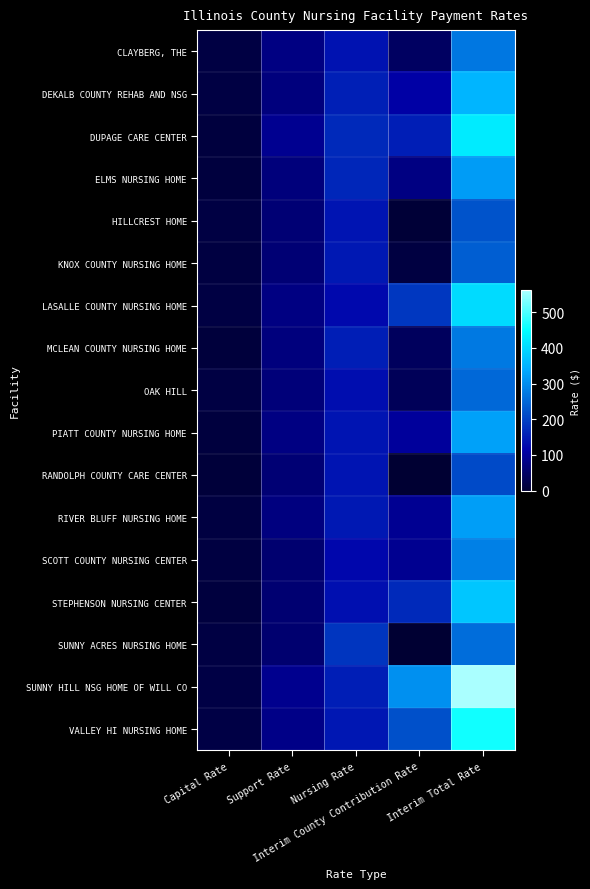

Reading left to right, transcribe all the data shown in this chart.

CLAYBERG, THE: Capital Rate=15.6	Support Rate=74.8	Nursing Rate=137.3	Interim County Contribution Rate=44.4	Interim Total Rate=272.1
DEKALB COUNTY REHAB AND NSG: Capital Rate=16.8	Support Rate=71.3	Nursing Rate=154.7	Interim County Contribution Rate=109.1	Interim Total Rate=351.9
DUPAGE CARE CENTER: Capital Rate=13.0	Support Rate=88.0	Nursing Rate=167.9	Interim County Contribution Rate=153.8	Interim Total Rate=422.6
ELMS NURSING HOME: Capital Rate=12.5	Support Rate=69.1	Nursing Rate=163.2	Interim County Contribution Rate=75.0	Interim Total Rate=319.8
HILLCREST HOME: Capital Rate=16.8	Support Rate=62.4	Nursing Rate=139.5	Interim County Contribution Rate=4.8	Interim Total Rate=223.4
KNOX COUNTY NURSING HOME: Capital Rate=14.2	Support Rate=63.0	Nursing Rate=145.4	Interim County Contribution Rate=14.8	Interim Total Rate=237.5
LASALLE COUNTY NURSING HOME: Capital Rate=16.4	Support Rate=75.2	Nursing Rate=124.4	Interim County Contribution Rate=186.3	Interim Total Rate=402.3
MCLEAN COUNTY NURSING HOME: Capital Rate=9.5	Support Rate=71.1	Nursing Rate=153.4	Interim County Contribution Rate=40.0	Interim Total Rate=274.0
OAK HILL: Capital Rate=16.9	Support Rate=66.2	Nursing Rate=131.2	Interim County Contribution Rate=36.9	Interim Total Rate=251.1
PIATT COUNTY NURSING HOME: Capital Rate=12.5	Support Rate=75.6	Nursing Rate=138.7	Interim County Contribution Rate=100.1	Interim Total Rate=326.9
RANDOLPH COUNTY CARE CENTER: Capital Rate=8.7	Support Rate=63.0	Nursing Rate=139.6	Interim County Contribution Rate=0.0	Interim Total Rate=211.2
RIVER BLUFF NURSING HOME: Capital Rate=14.2	Support Rate=73.3	Nursing Rate=145.2	Interim County Contribution Rate=90.1	Interim Total Rate=322.9
SCOTT COUNTY NURSING CENTER: Capital Rate=13.2	Support Rate=58.8	Nursing Rate=122.4	Interim County Contribution Rate=88.2	Interim Total Rate=282.7
STEPHENSON NURSING CENTER: Capital Rate=11.8	Support Rate=61.2	Nursing Rate=133.0	Interim County Contribution Rate=168.0	Interim Total Rate=374.0
SUNNY ACRES NURSING HOME: Capital Rate=16.0	Support Rate=58.9	Nursing Rate=183.6	Interim County Contribution Rate=0.0	Interim Total Rate=258.5
SUNNY HILL NSG HOME OF WILL CO: Capital Rate=18.2	Support Rate=86.8	Nursing Rate=152.8	Interim County Contribution Rate=304.7	Interim Total Rate=562.5
VALLEY HI NURSING HOME: Capital Rate=18.2	Support Rate=79.8	Nursing Rate=143.2	Interim County Contribution Rate=219.4	Interim Total Rate=460.6